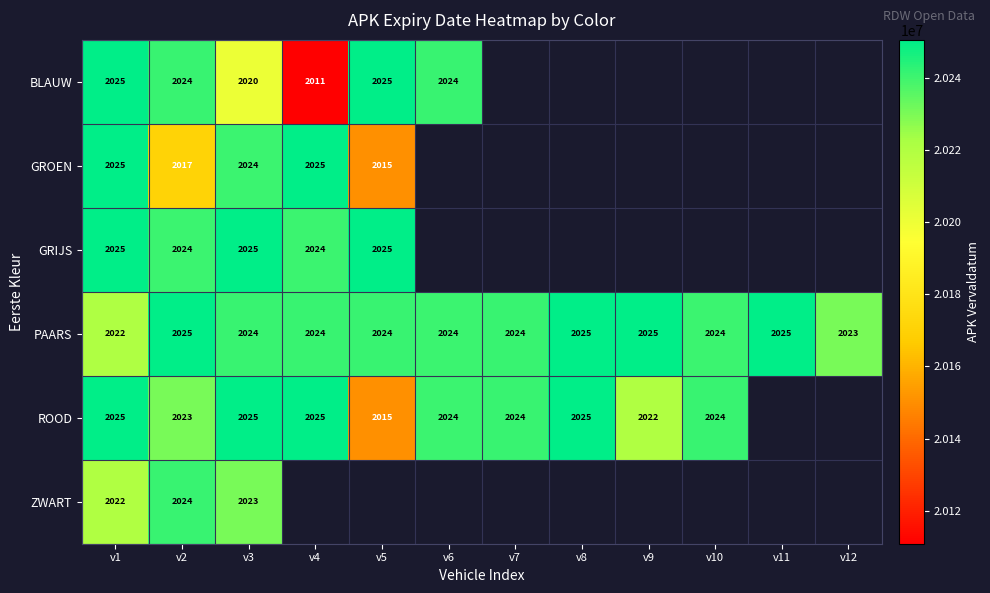

True or false: PAARS has a value of 2025 at v2.

True